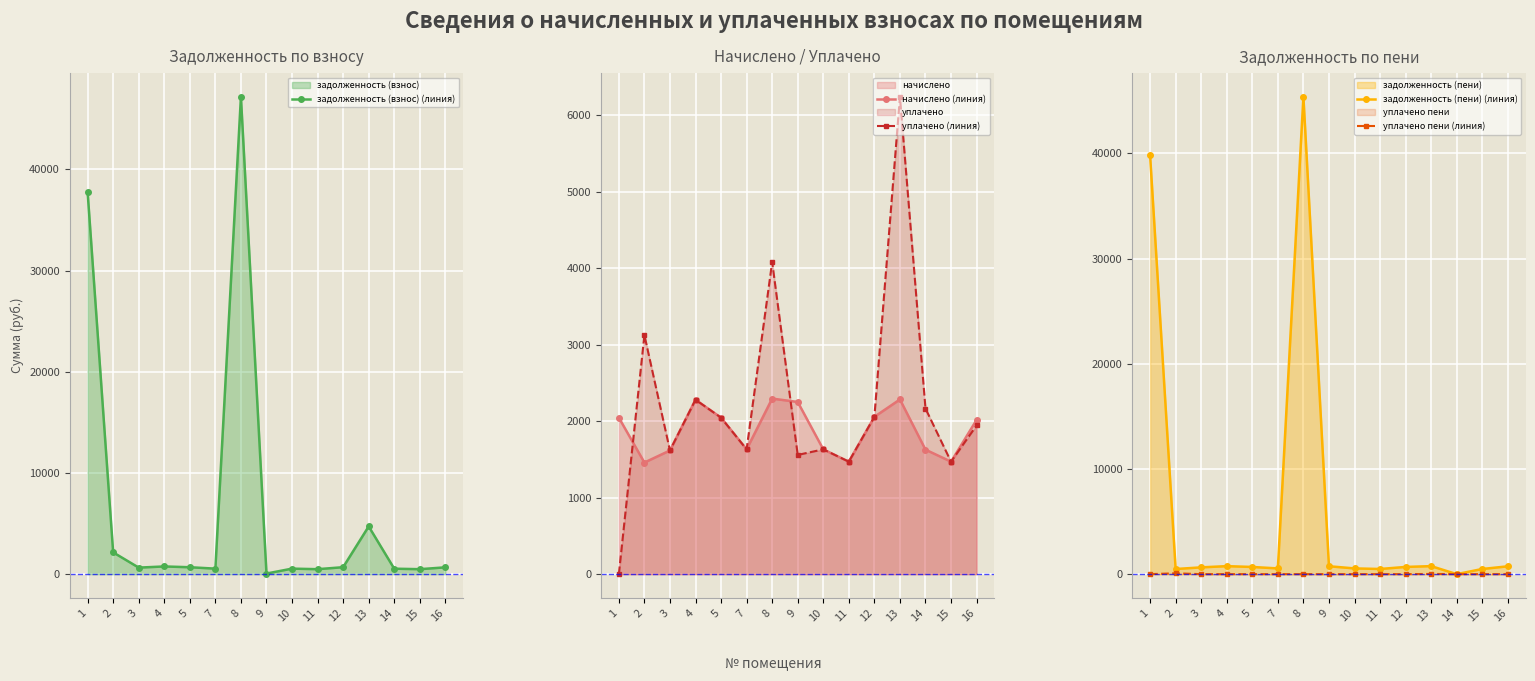

The задолженность (пени) (линия) series shows 188.1 at 15. True or false?

False